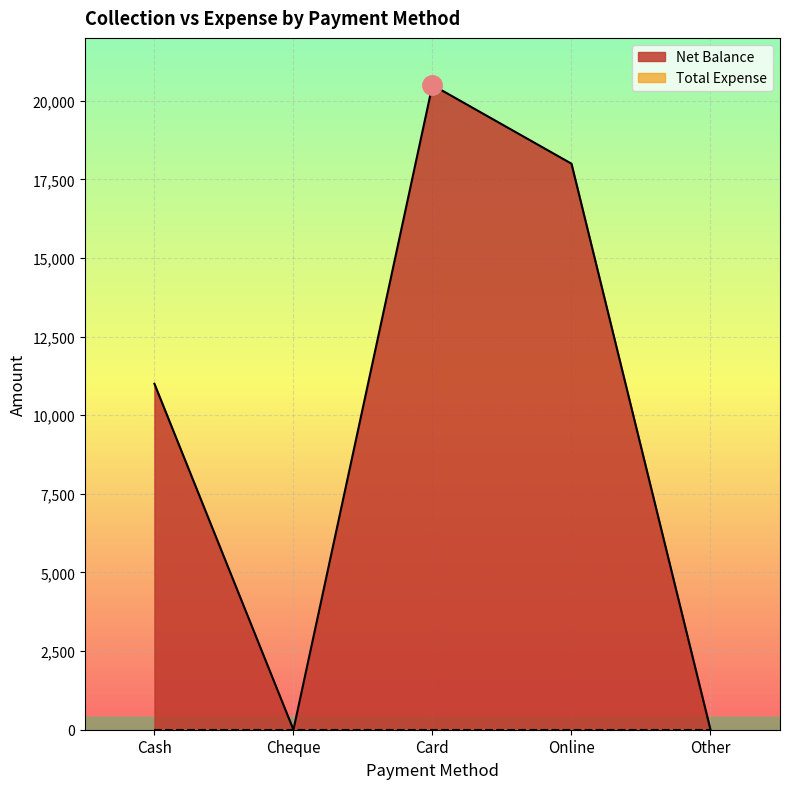

How many data points are above 11001?

2